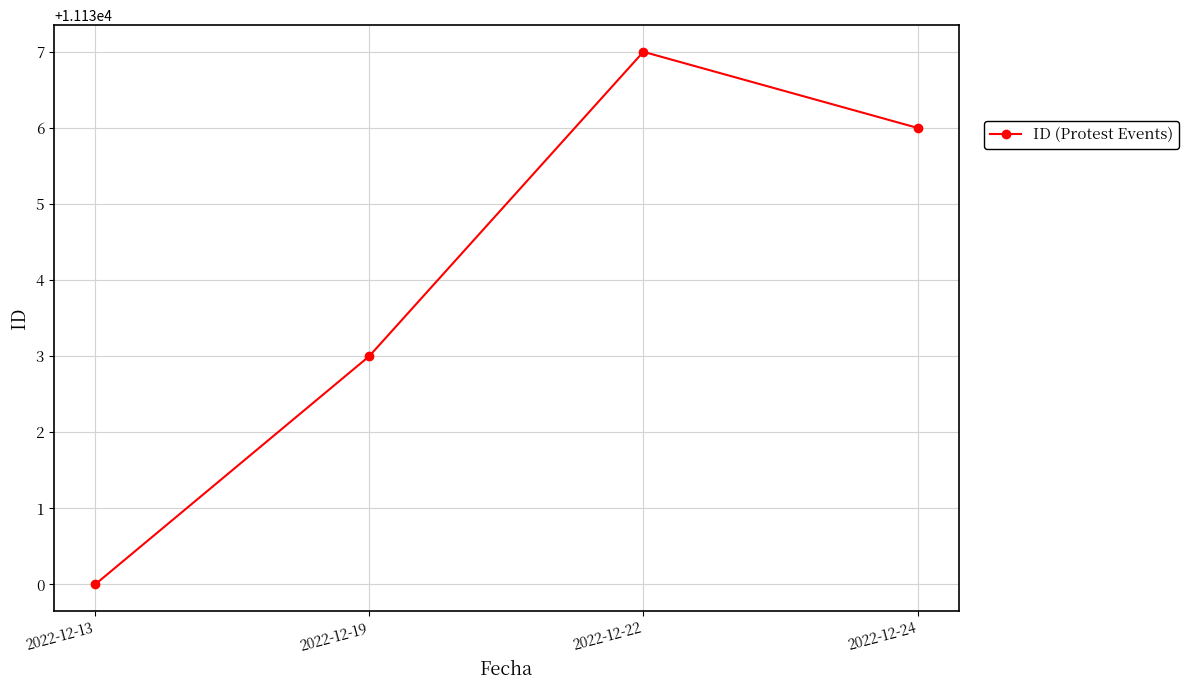

How many distinct data groups are displayed?

1